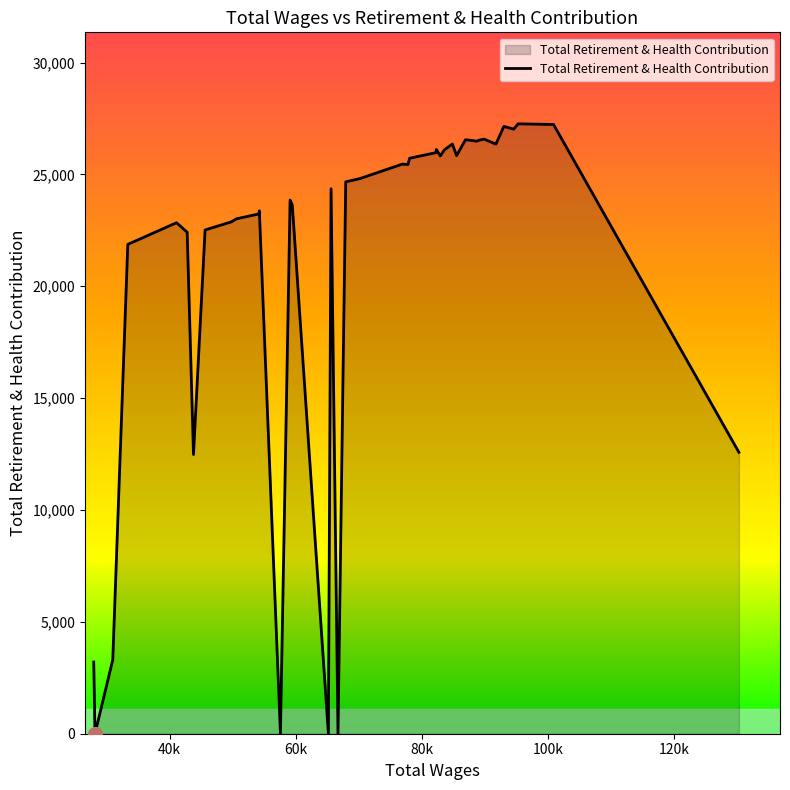

What is the greatest value displayed?

27261